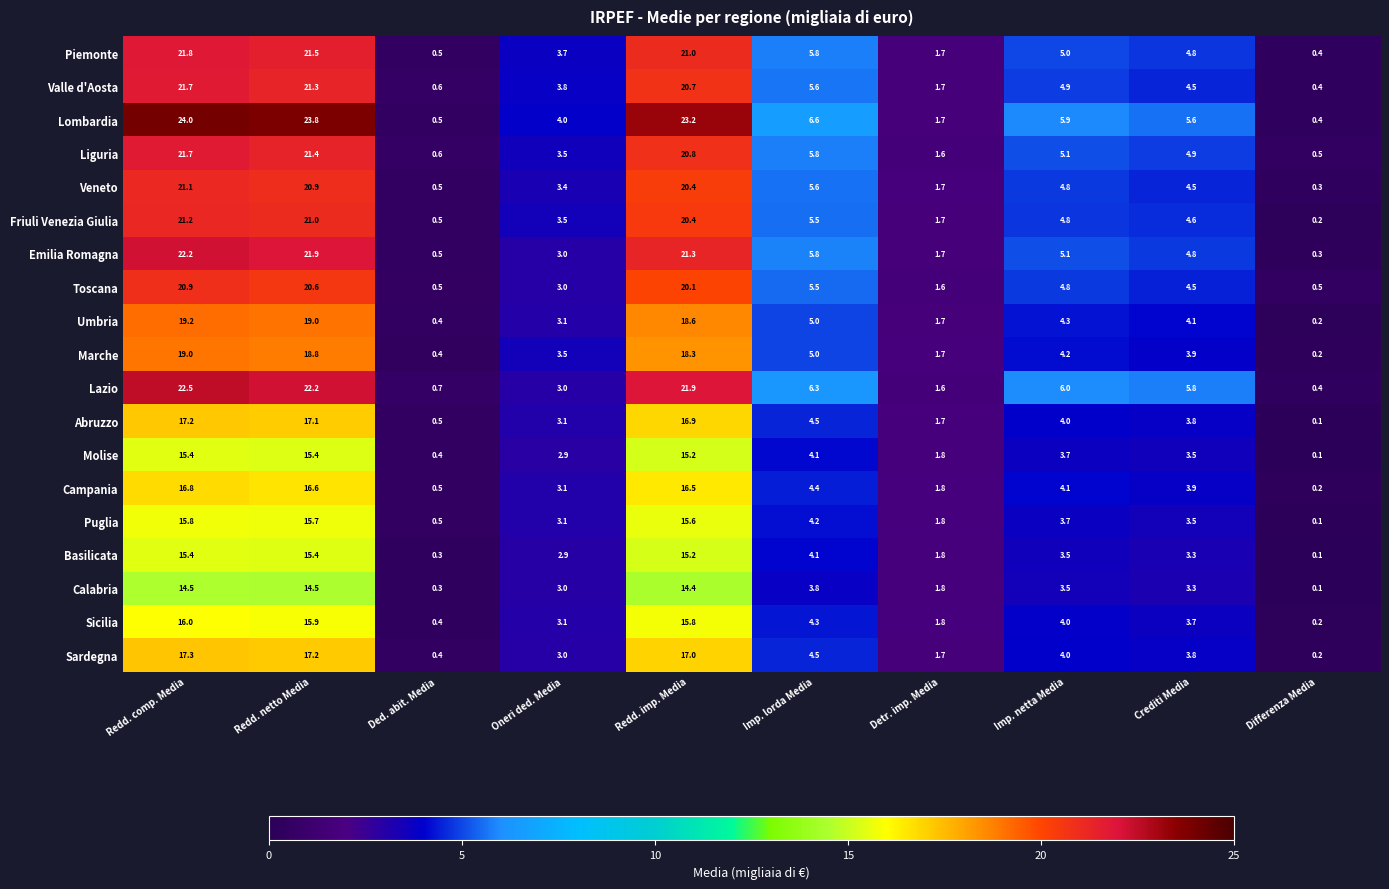

How many categories are shown in the chart?

10